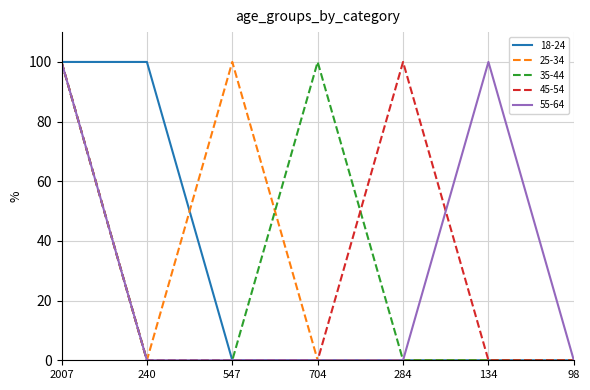

What is the maximum value for 55-64?

100